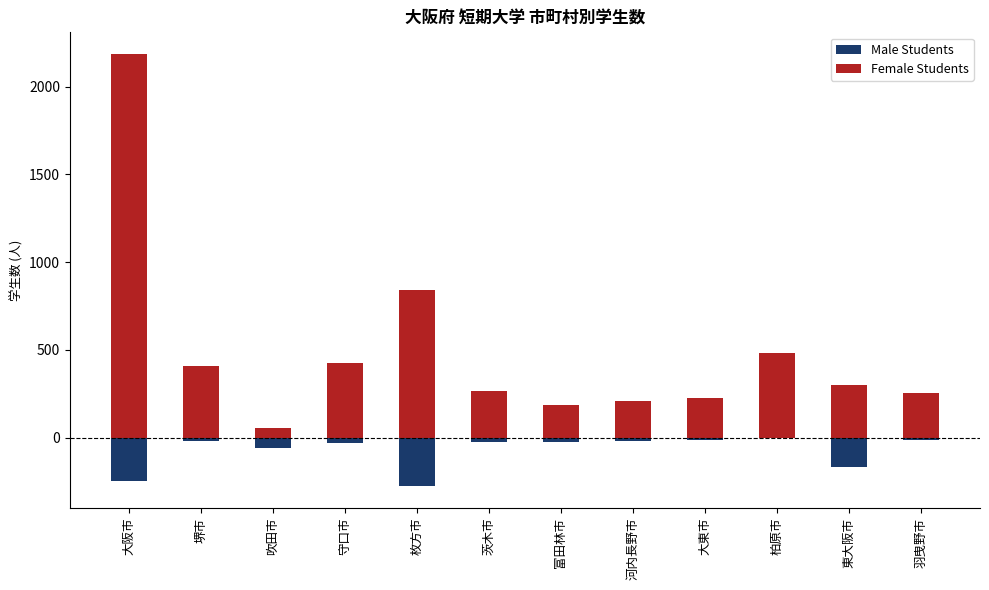

What is the lowest value of the Female Students series?

56